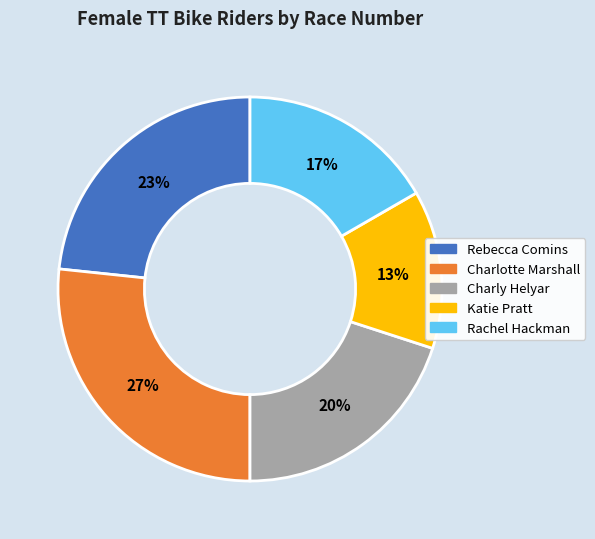

To the nearest percent, what is the difference between the Rebecca Comins and Charly Helyar slice percentages?

3%